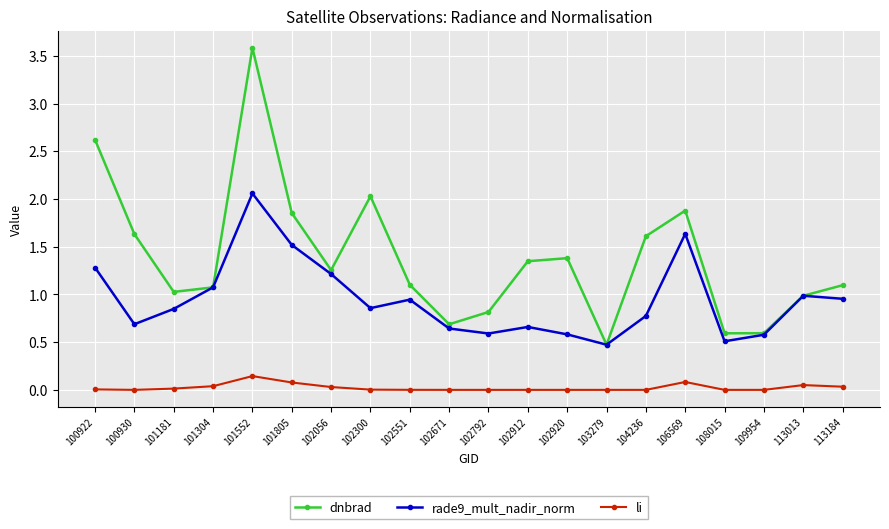

List the series in order of their peak value, lowest first.

li, rade9_mult_nadir_norm, dnbrad